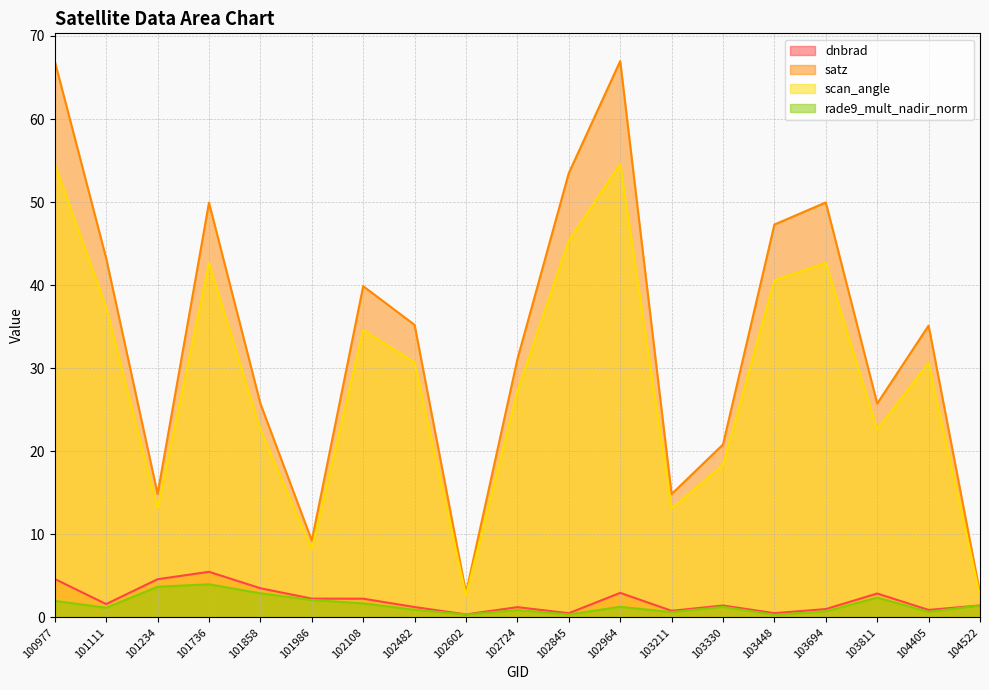

What are all the series names shown in the legend?

dnbrad, satz, scan_angle, rade9_mult_nadir_norm